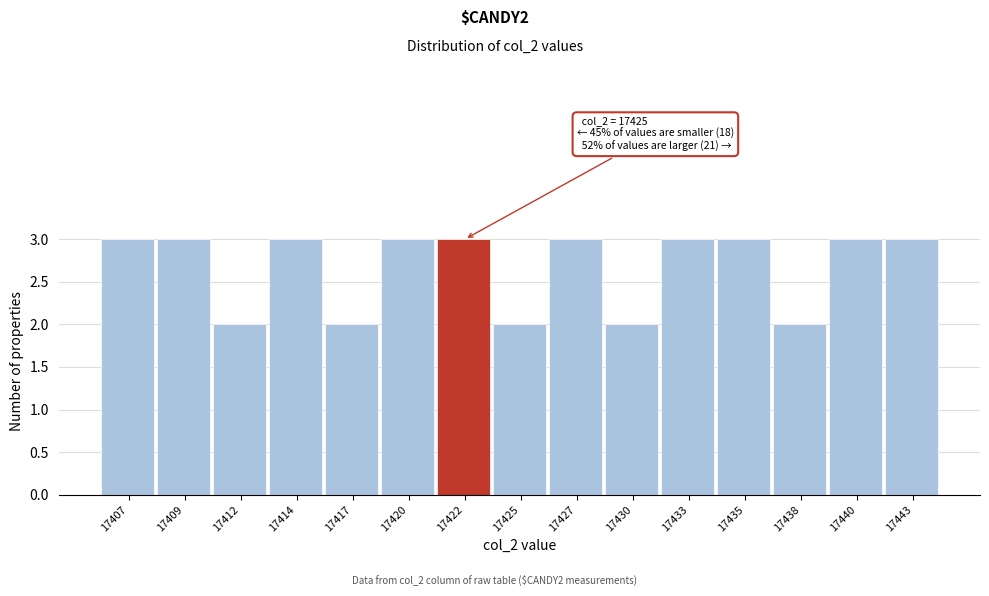

Reading left to right, transcribe all the data shown in this chart.

17407=3	17409=3	17412=2	17414=3	17417=2	17420=3	17422=3	17425=2	17427=3	17430=2	17433=3	17435=3	17438=2	17440=3	17443=3